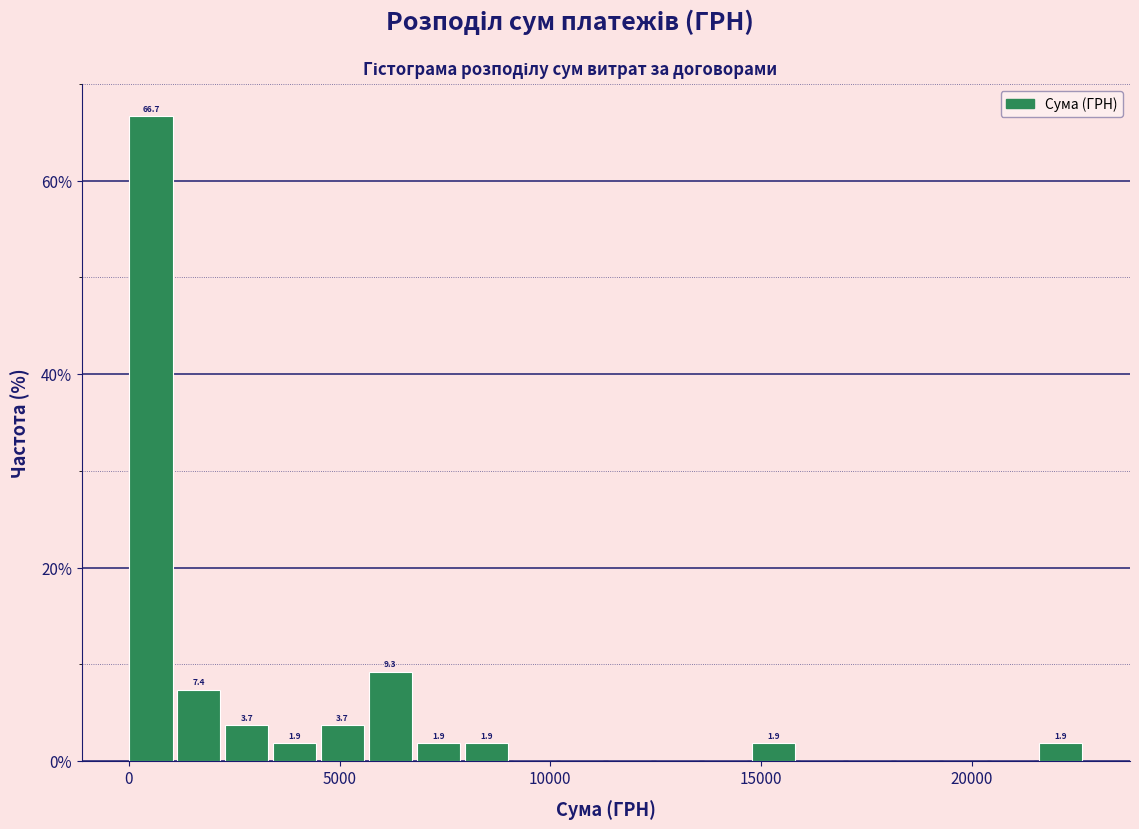

Around what value on the x-axis is the tallest bar? Give the approximate position of its centre, as read against the axis.

500